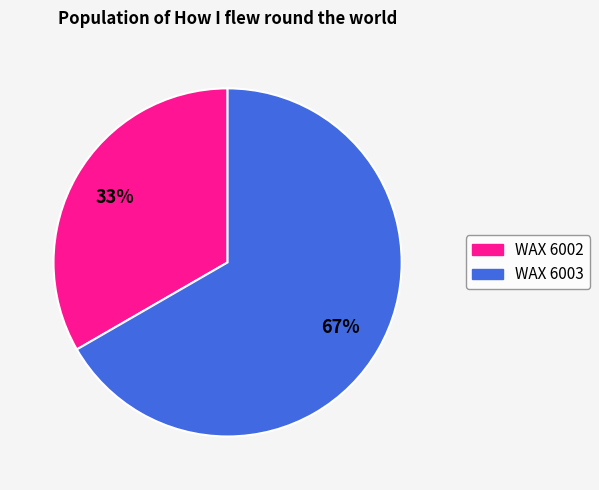

Rank the categories by value from highest to lowest.

WAX 6003, WAX 6002